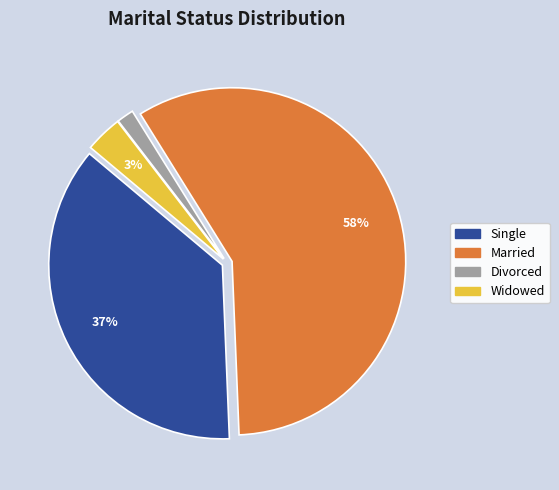

To the nearest percent, what percentage of the pie is Divorced?

2%